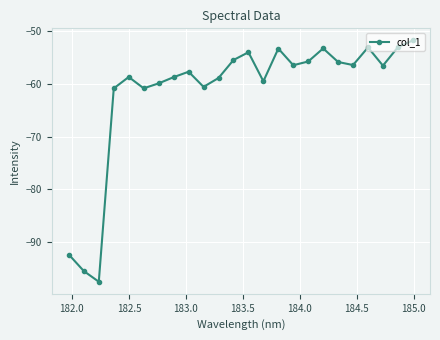

What is the value of the 24th point from the left?

-51.8